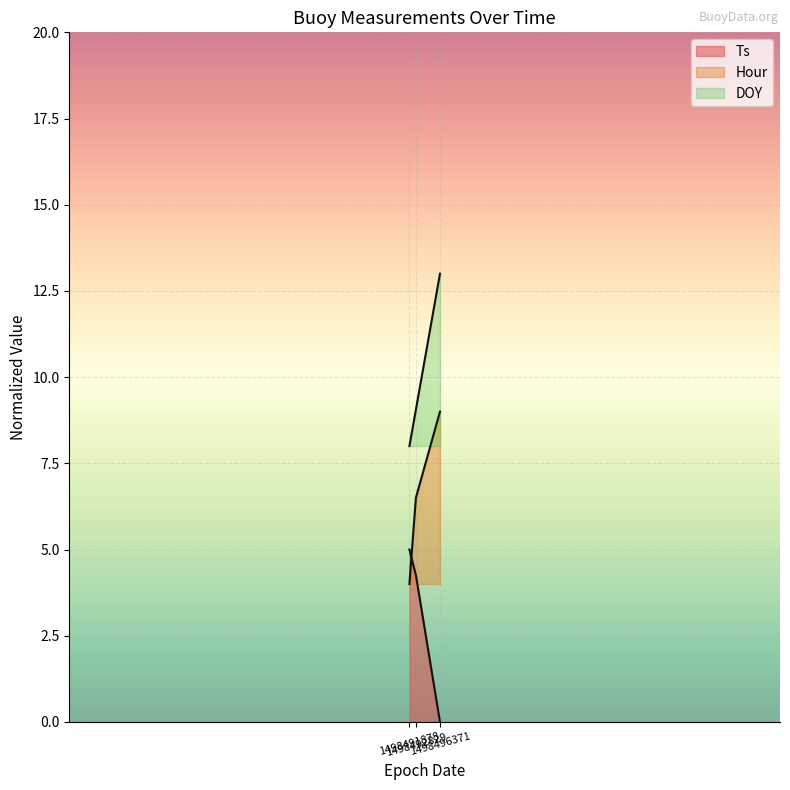

Which has a higher value, 1498496371 or 1498492829?

1498492829